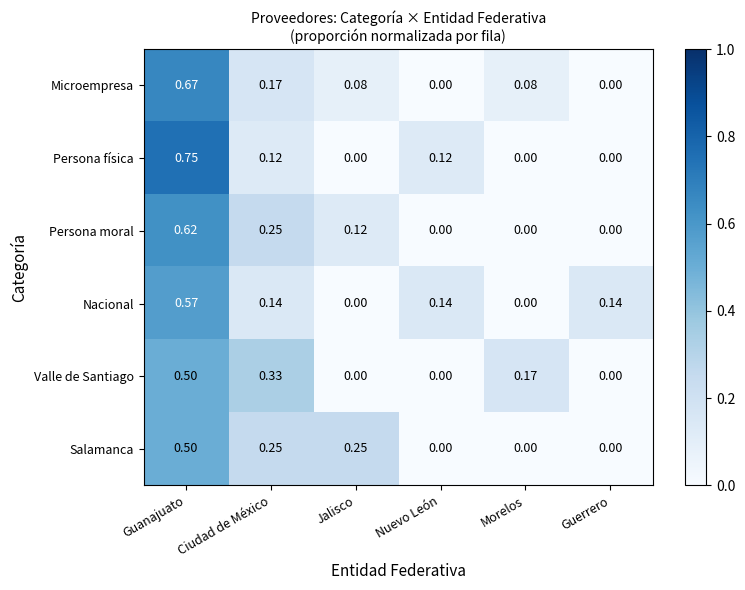

Which series changed the most between Ciudad de México and Nuevo León?

Valle de Santiago